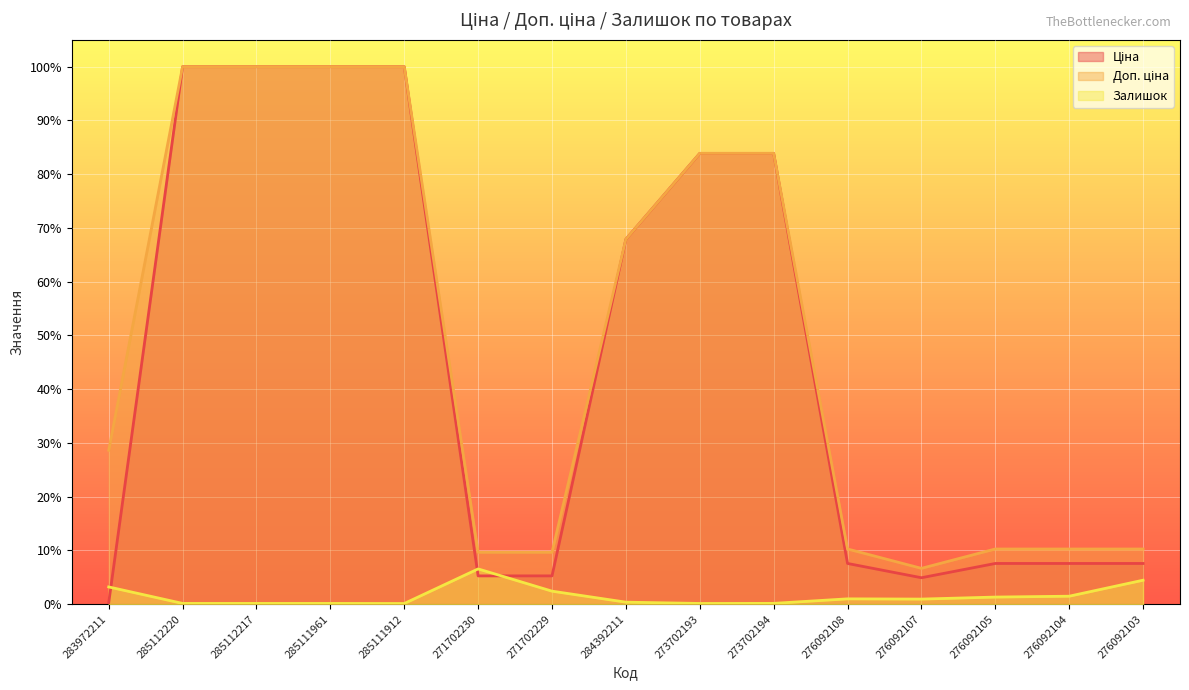

Which series has the largest total across all categories?

Доп. ціна